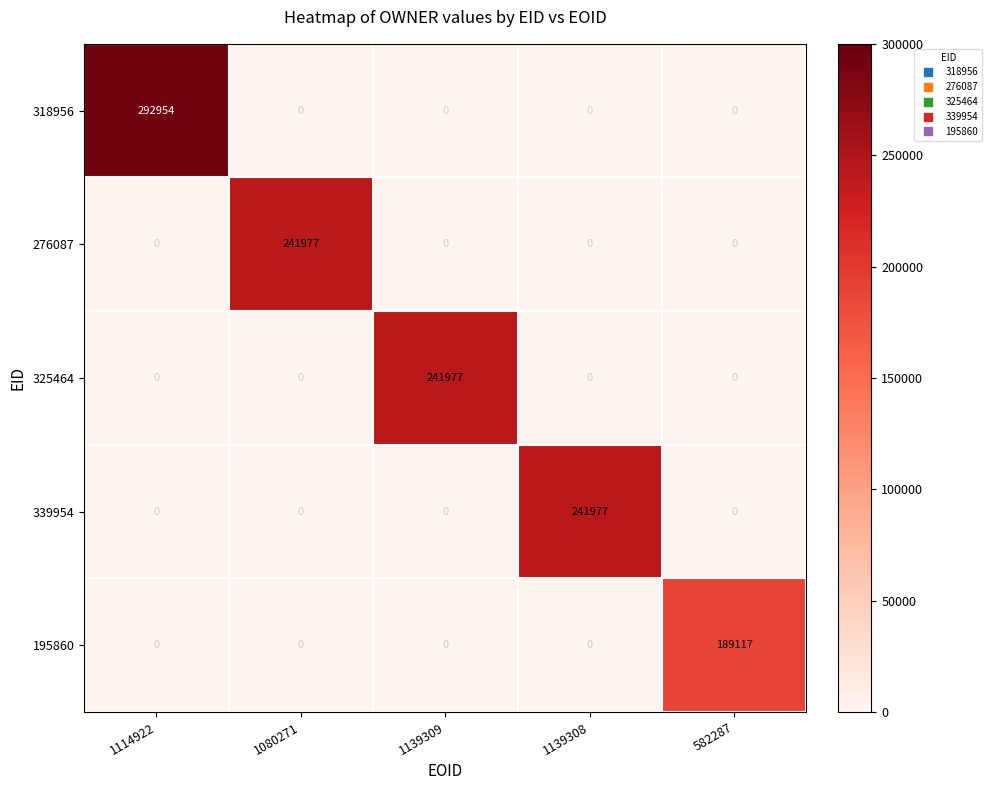

The 339954 series shows -102721 at 582287. True or false?

False